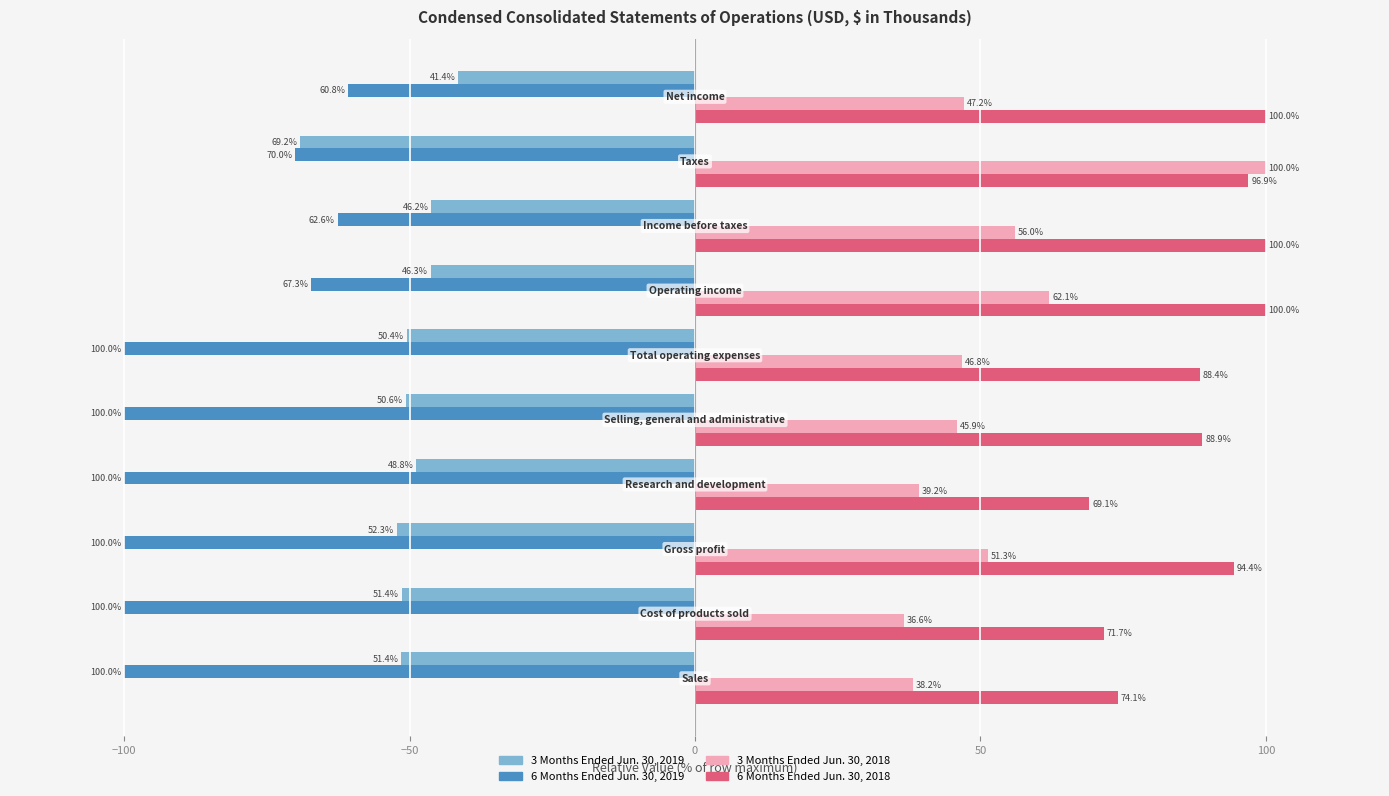

What is the difference between the maximum and minimum values in the 3 Months Ended Jun. 30, 2018 series?

63.4